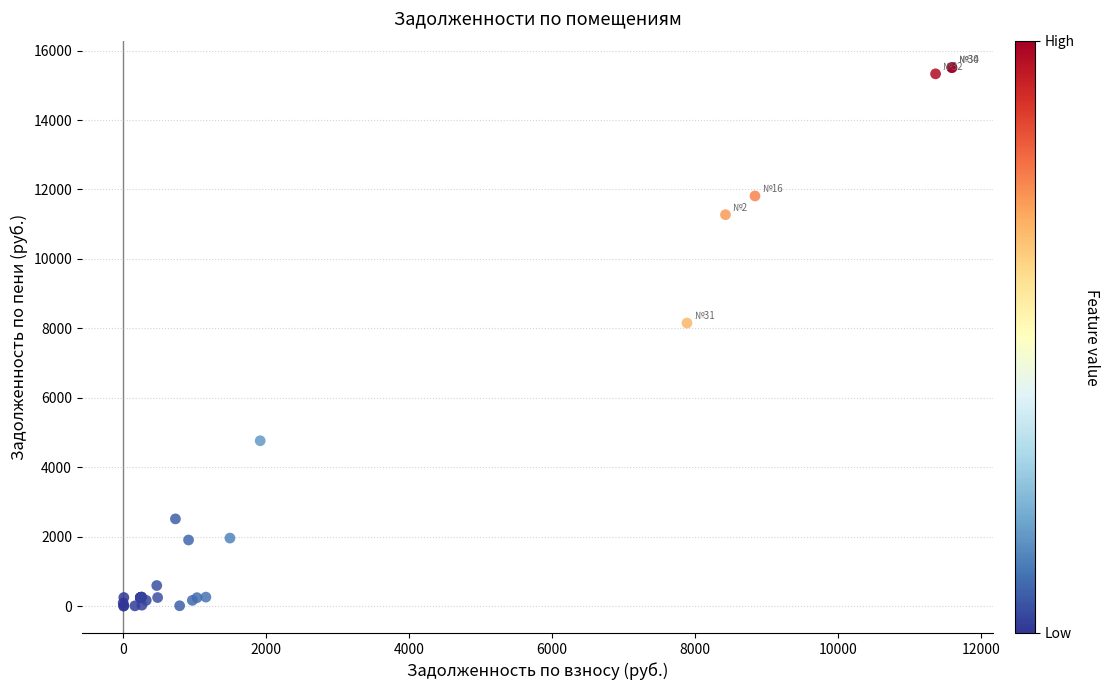

What Y value in the scatter plot is closest to 7755?

8152.1